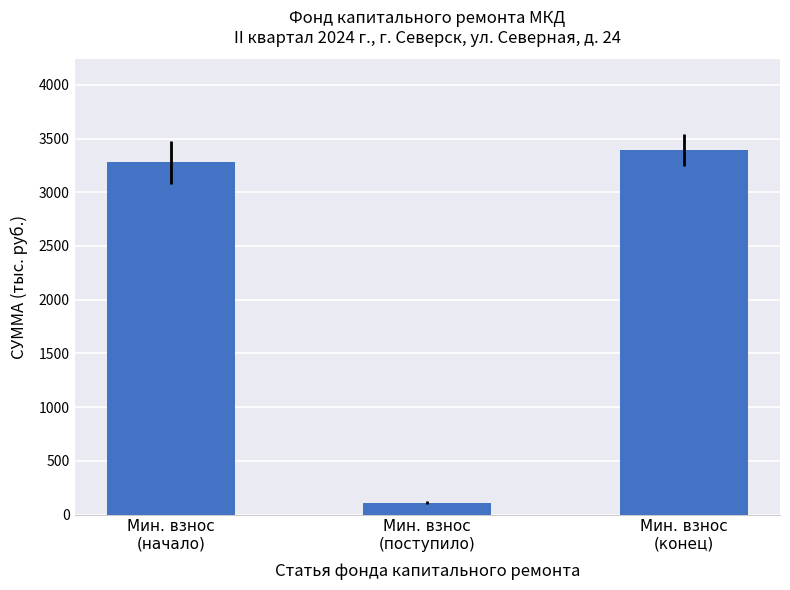

Which label corresponds to the smallest value in the chart?

Мин. взнос
(поступило)